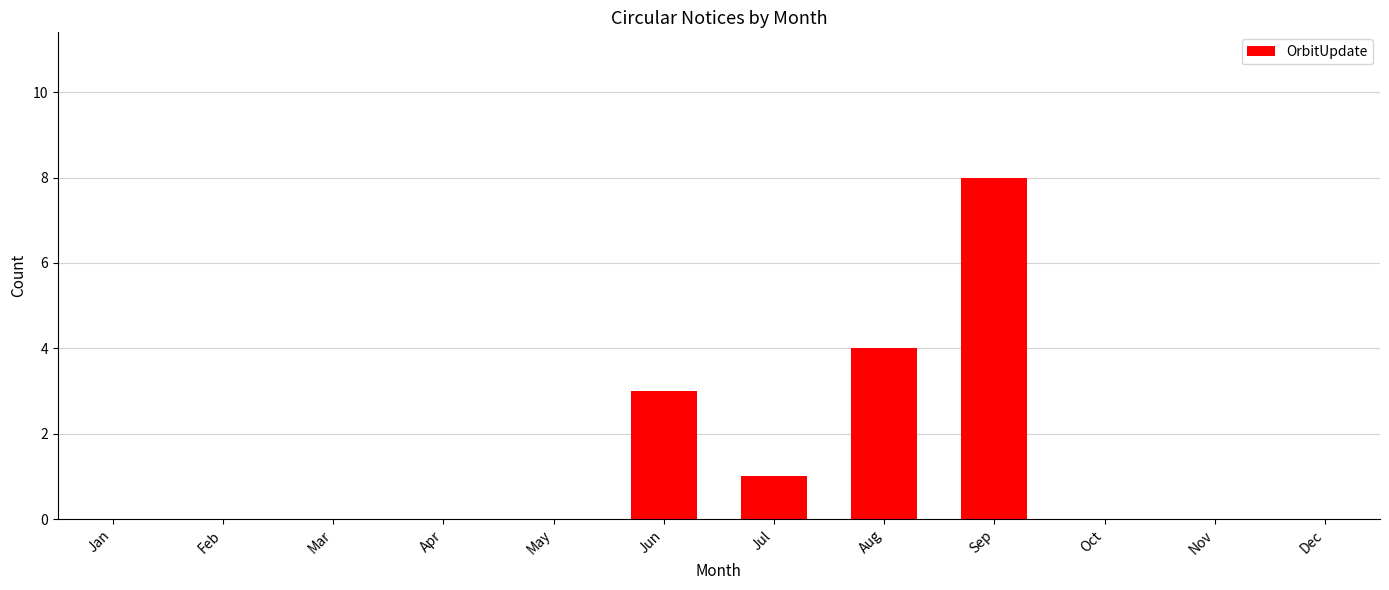

The chart shows a value of 0 at Nov. True or false?

True